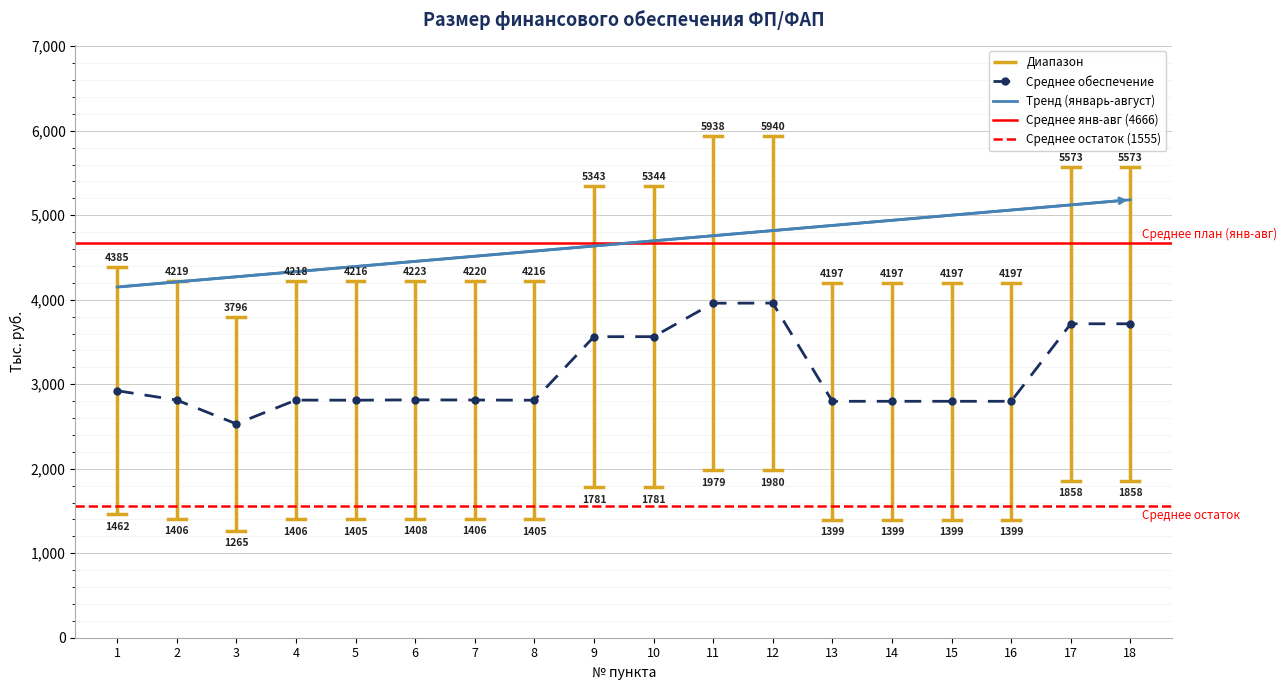

At which category does Среднее обеспечение reach its first local valley?

3